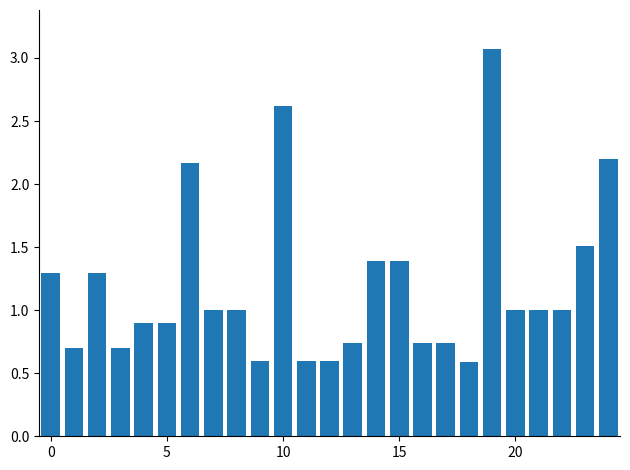

How many bars are there in total?

25